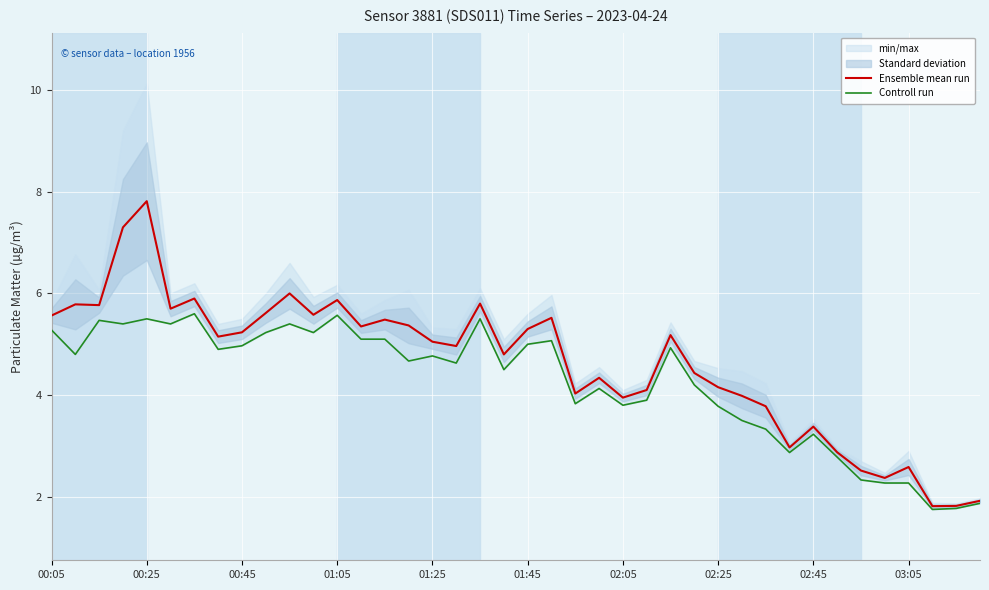

Does the chart display data point markers on the line(s)?

No